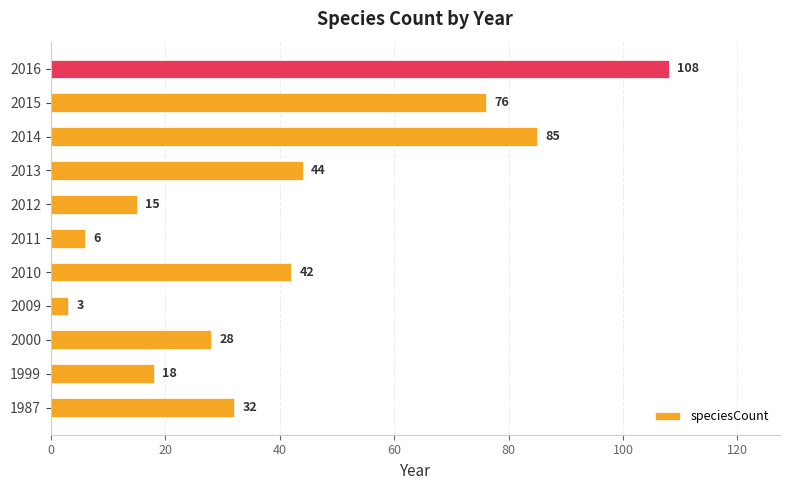

How many distinct data groups are displayed?

1